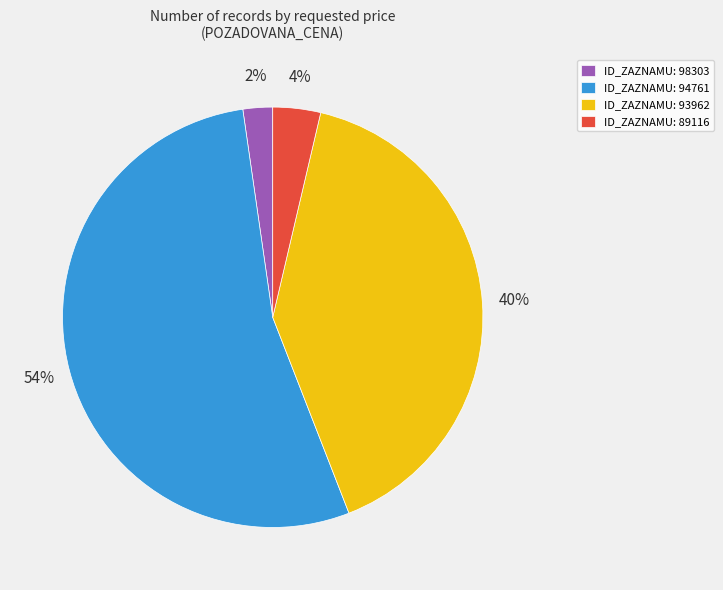

True or false: ID_ZAZNAMU: 94761 accounts for 54% of the total.

True